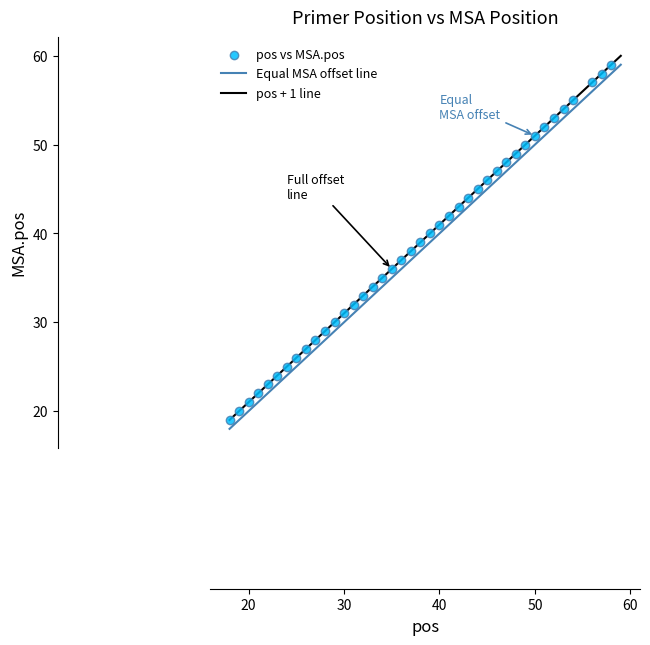

What is the range of X values (max minus min)?

40